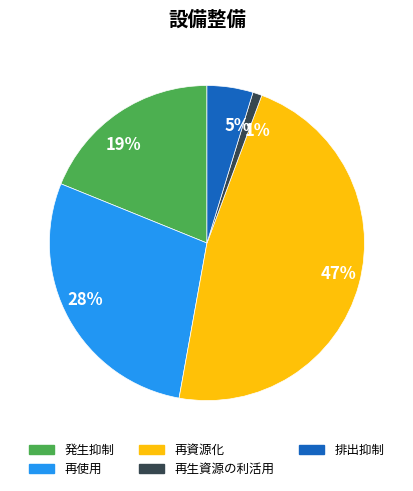

How many slices are in this pie chart?

5